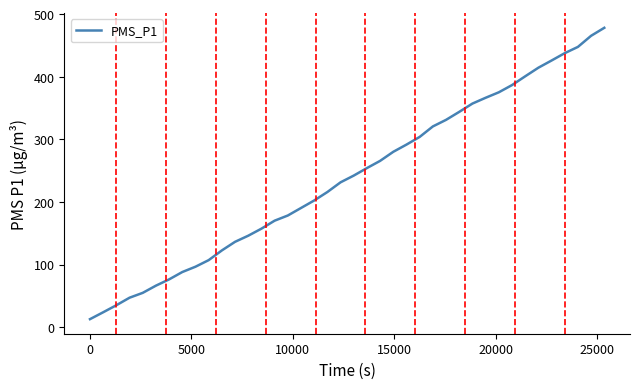

What is the minimum value shown in the chart?

12.8